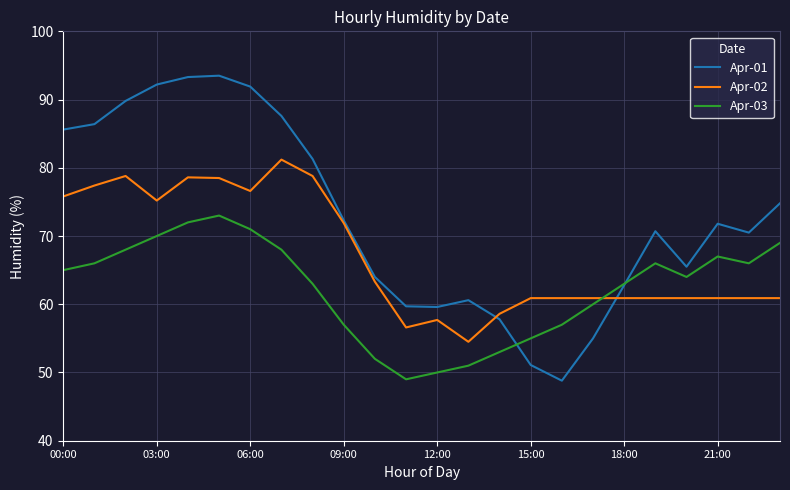

What is the greatest value displayed?

93.5